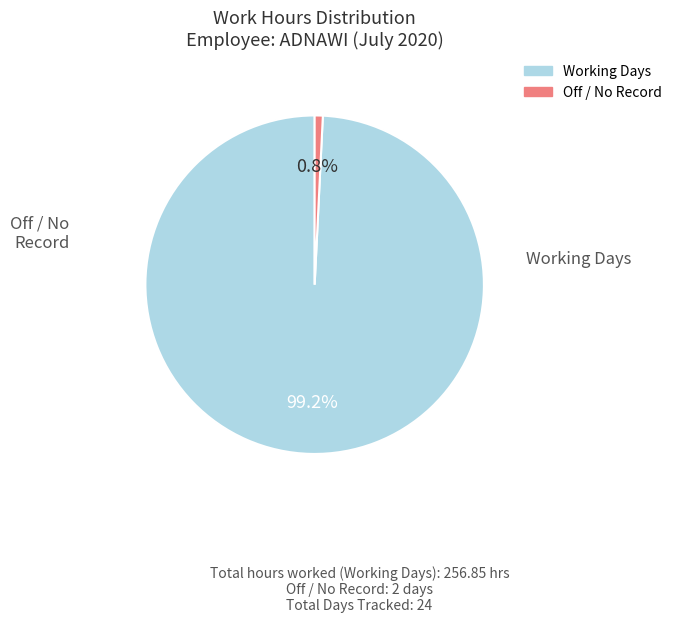

Does any single category account for the majority?

Yes